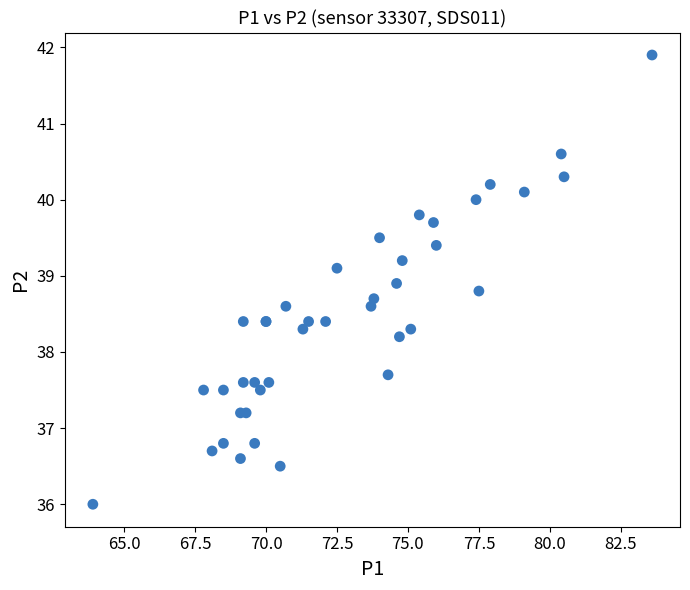

What Y value in the scatter plot is closest to 38?

38.2